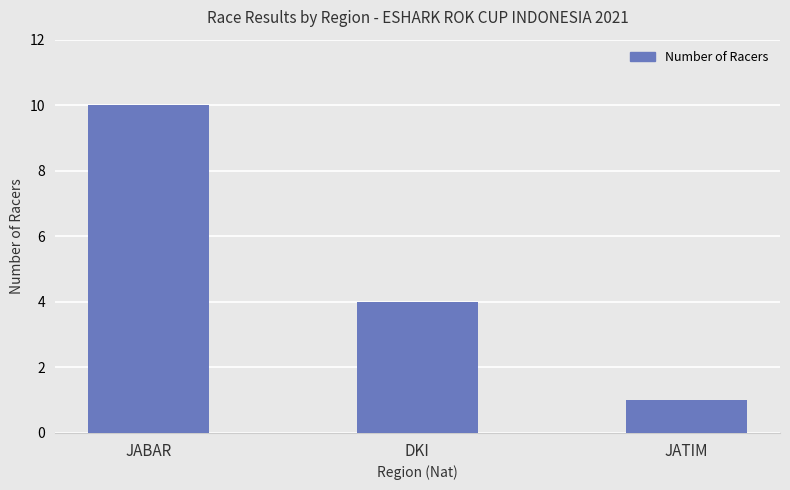

What is the difference between the values at JABAR and DKI?

6